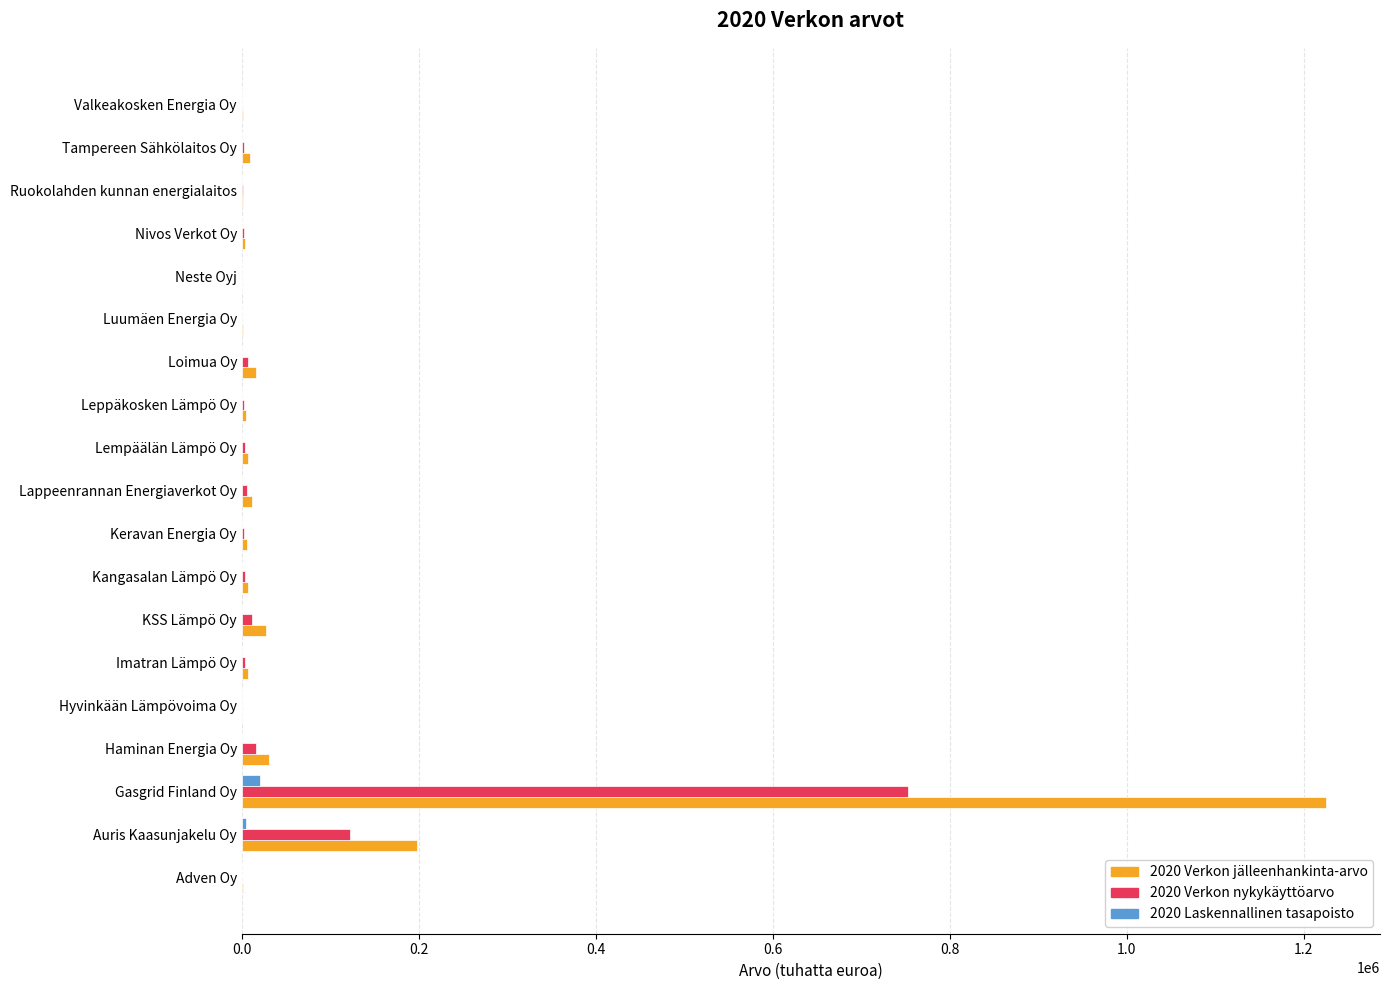

Which category has the highest value across all series?

Gasgrid Finland Oy